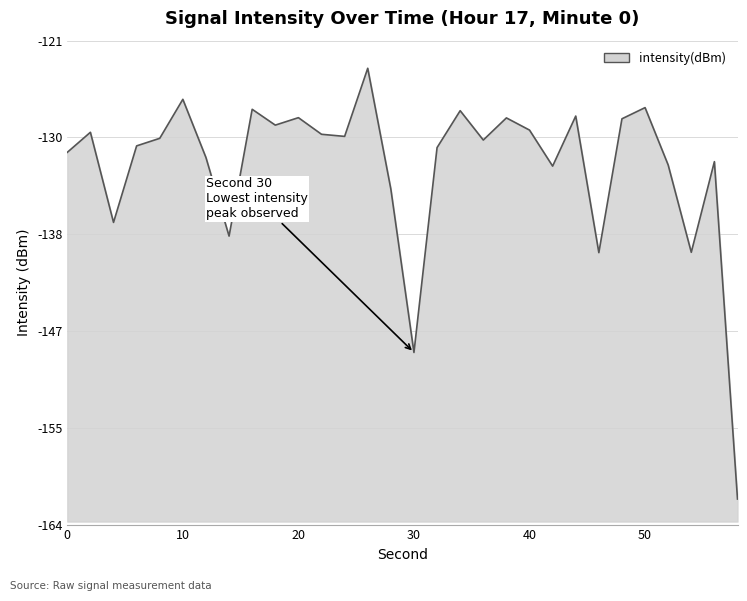

Reading left to right, list all the values displayed in this chart.

0=-130.9	2=-129.1	4=-137.1	6=-130.3	8=-129.7	10=-126.2	12=-131.4	14=-138.4	16=-127.1	18=-128.5	20=-127.8	22=-129.3	24=-129.5	26=-123.5	28=-134.2	30=-148.7	32=-130.5	34=-127.2	36=-129.8	38=-127.9	40=-128.9	42=-132.1	44=-127.7	46=-139.8	48=-127.9	50=-126.9	52=-132.0	54=-139.8	56=-131.7	58=-161.7